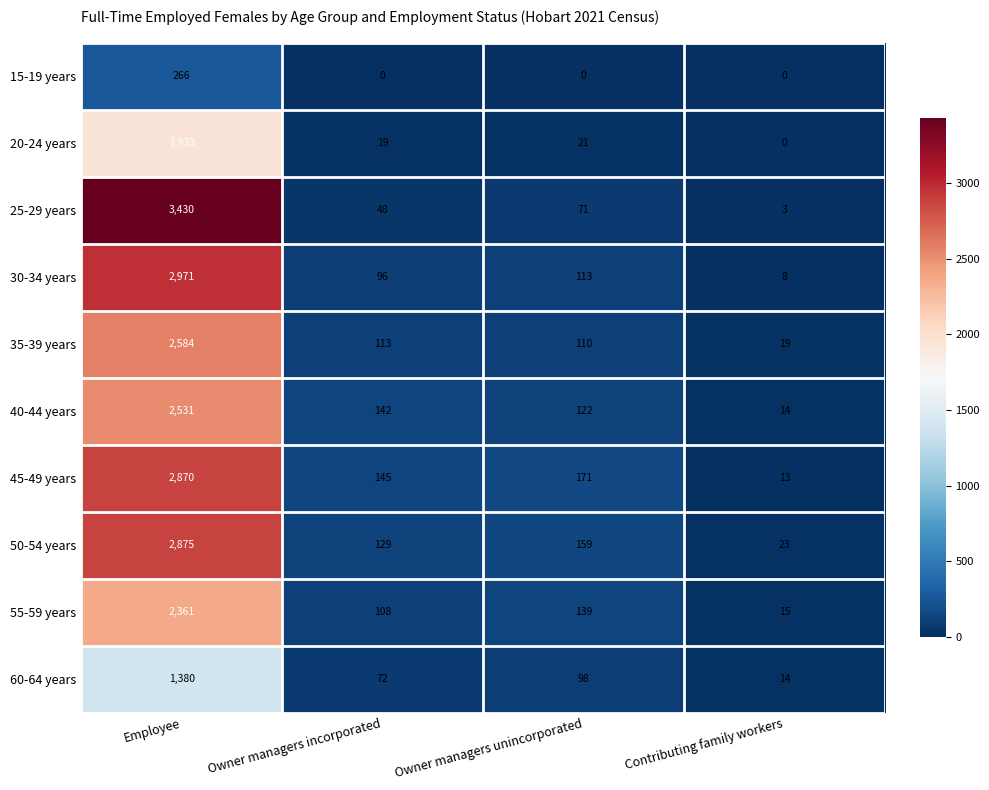

Which series has the widest spread of values?

25-29 years